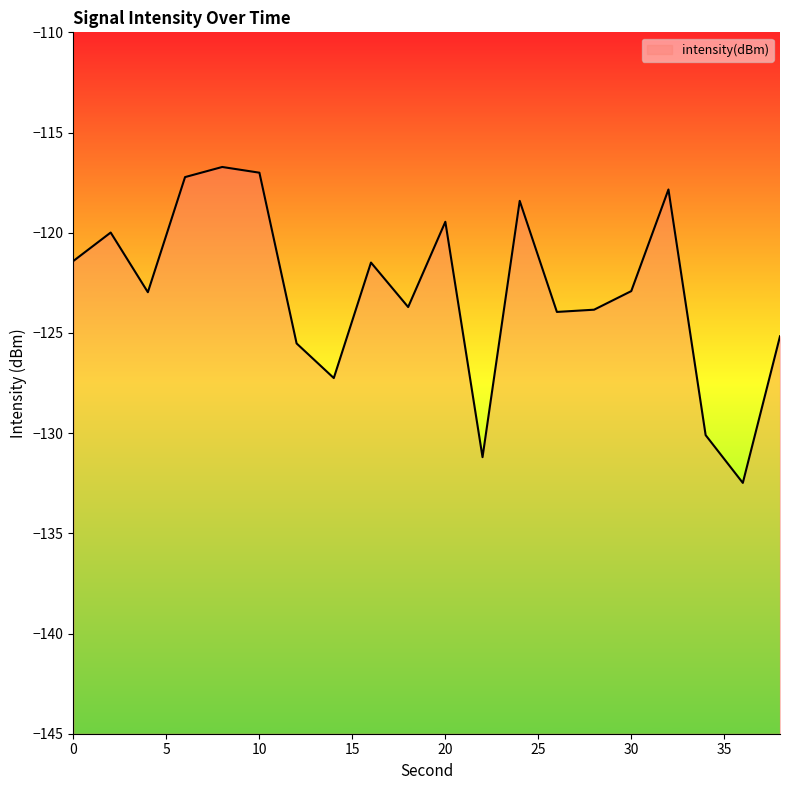

True or false: the data shows -200.1 at 18.

False